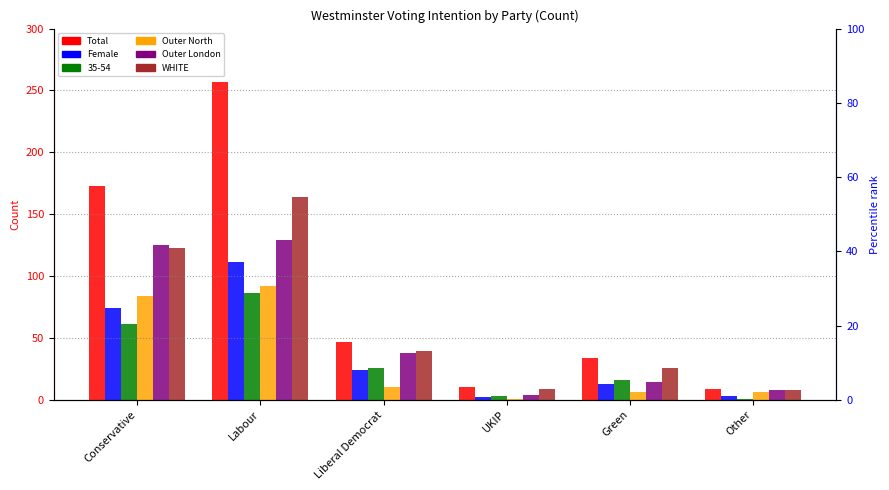

At which label is Outer London closest to 66?

Liberal Democrat